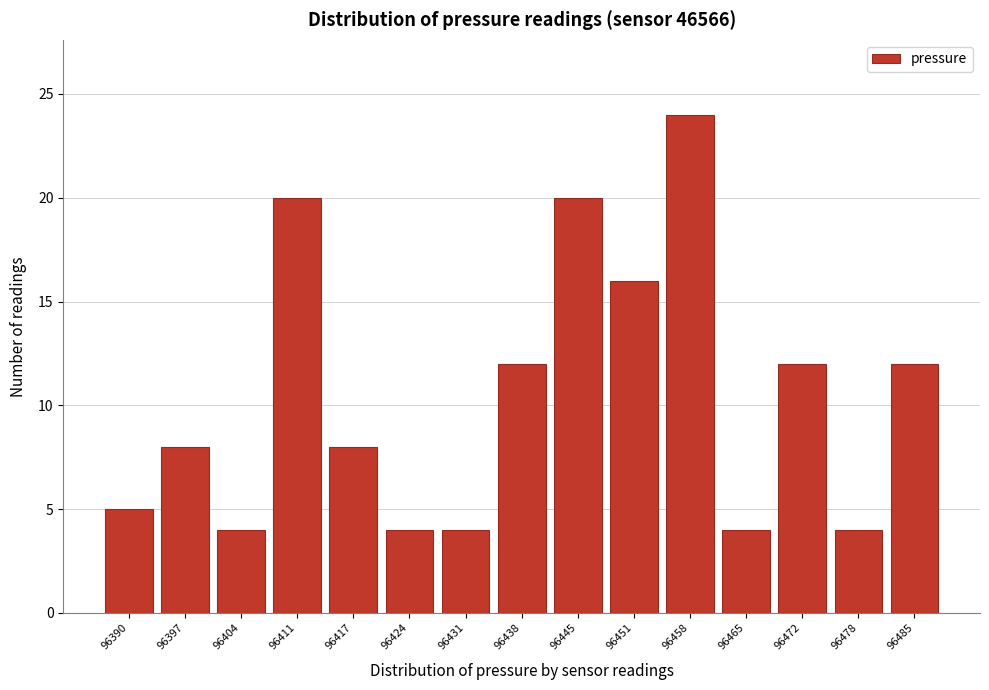

Reading right to left, extract all data points from this chart.

96485=12	96478=4	96472=12	96465=4	96458=24	96451=16	96445=20	96438=12	96431=4	96424=4	96417=8	96411=20	96404=4	96397=8	96390=5